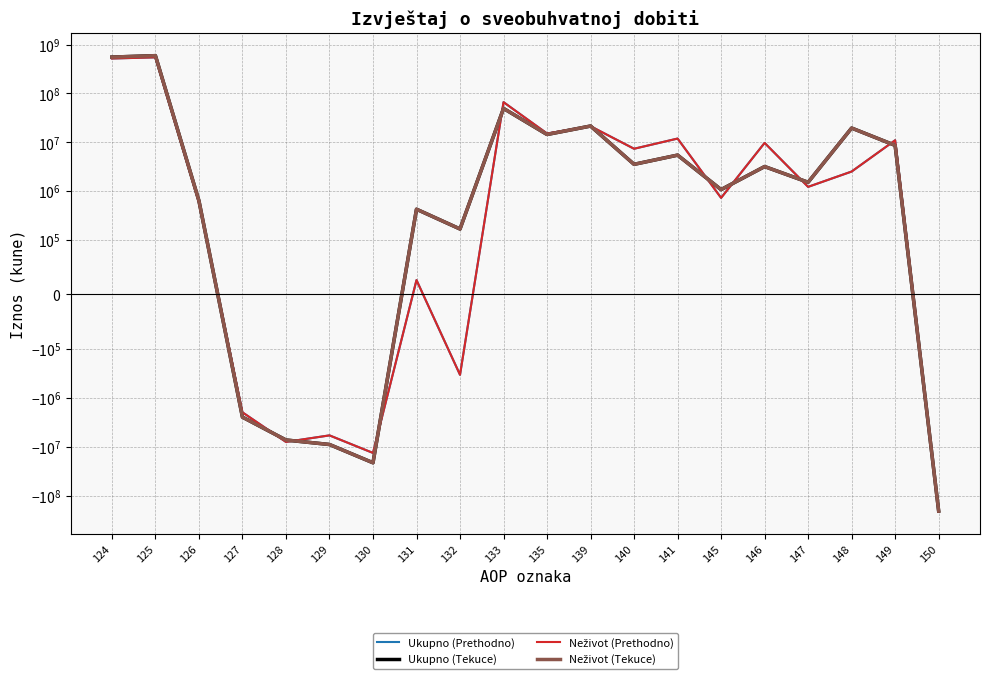

What is the difference between the maximum and minimum values in the Neživot (Tekuce) series?

800295827.0